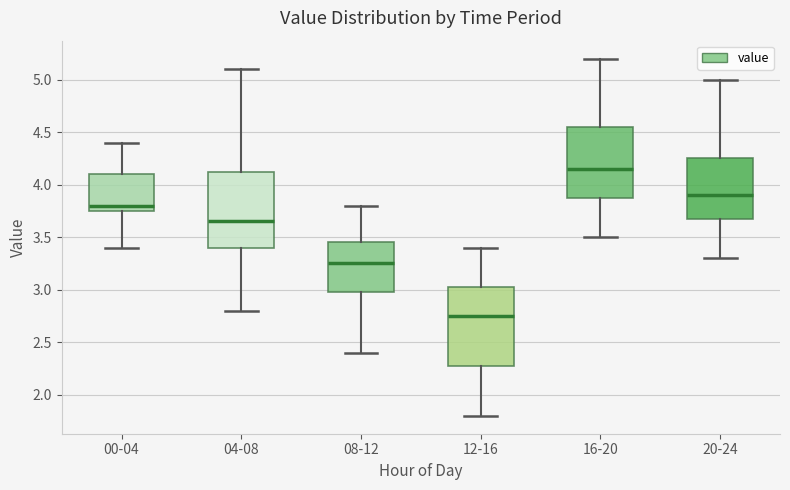

Reading left to right, read every box against the y-axis: the position of its median line, the range the box covers, and the ends of its whiskers. The values are not printed on the chart, so give them approximately, as read against the axis.

00-04: median 3.80, box 3.75 to 4.10, whiskers 3.40 to 4.40
04-08: median 3.65, box 3.40 to 4.15, whiskers 2.80 to 5.10
08-12: median 3.25, box 3.00 to 3.45, whiskers 2.40 to 3.80
12-16: median 2.75, box 2.30 to 3.05, whiskers 1.80 to 3.40
16-20: median 4.15, box 3.90 to 4.55, whiskers 3.50 to 5.20
20-24: median 3.90, box 3.70 to 4.25, whiskers 3.30 to 5.00